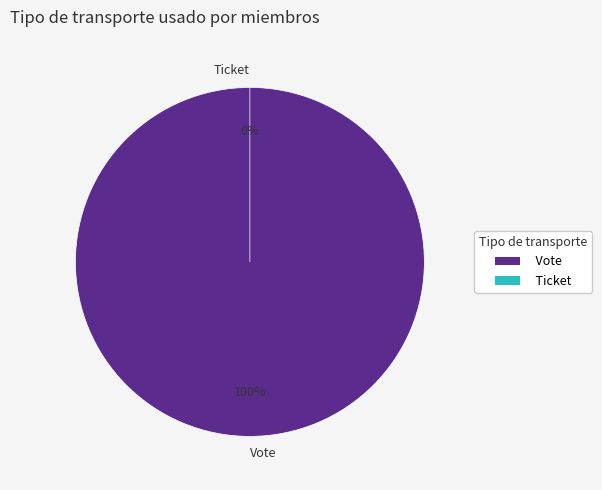

To the nearest percent, what is the average slice percentage?

50%